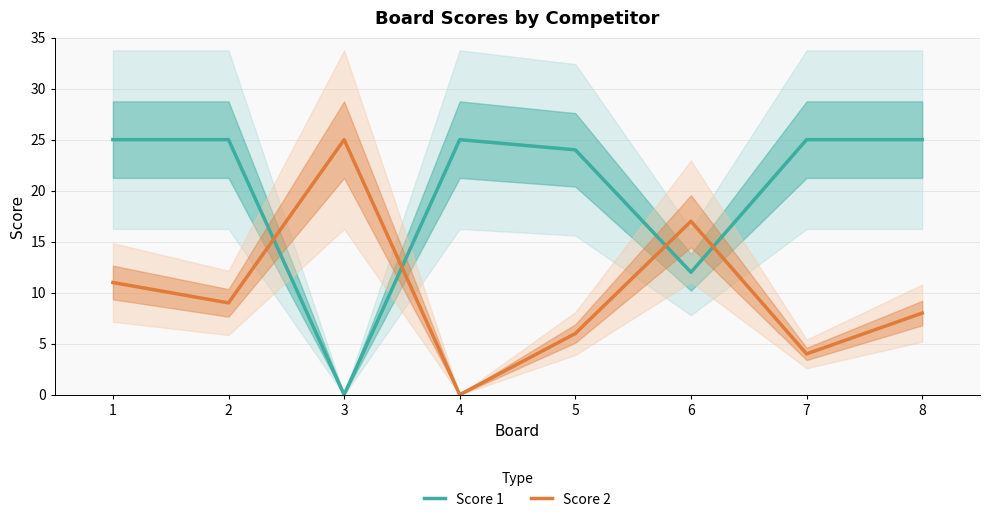

True or false: Score 2 has a value of 4 at 2.

False